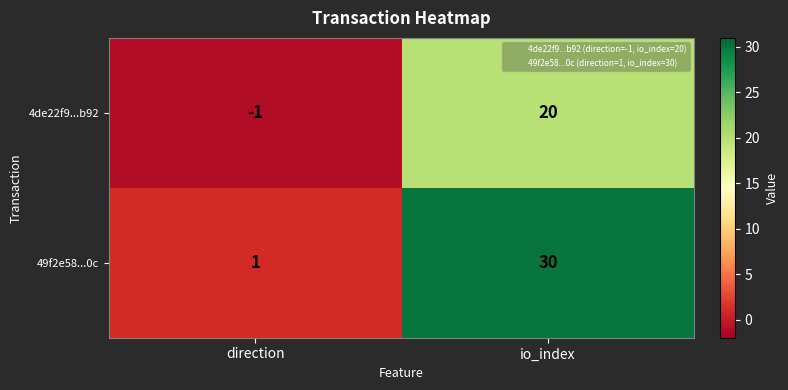

What is the sum of all 49f2e58...0c values?

31